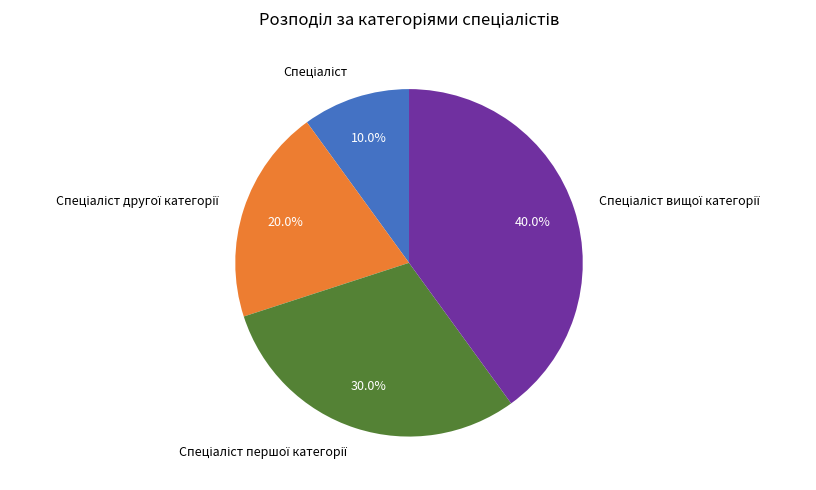

Does any single category account for the majority?

No